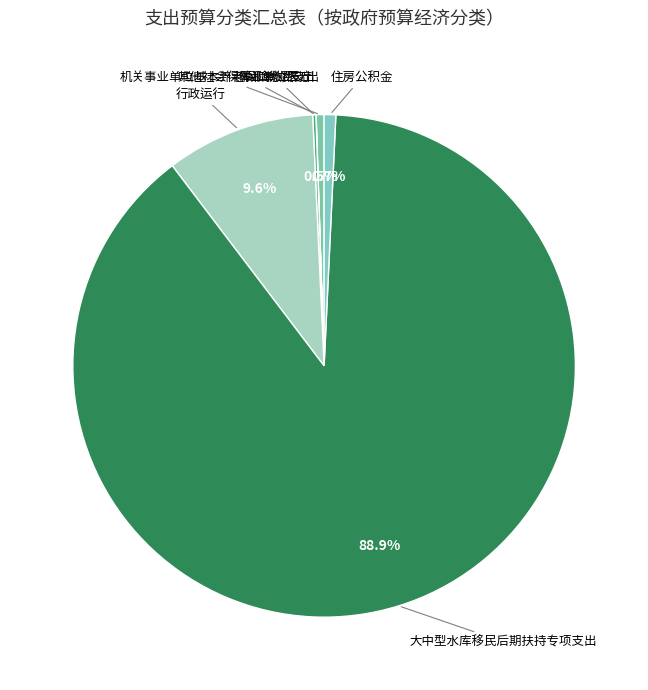

Combined, what portion of the pie is 行政运行 and 住房公积金?

10.3%